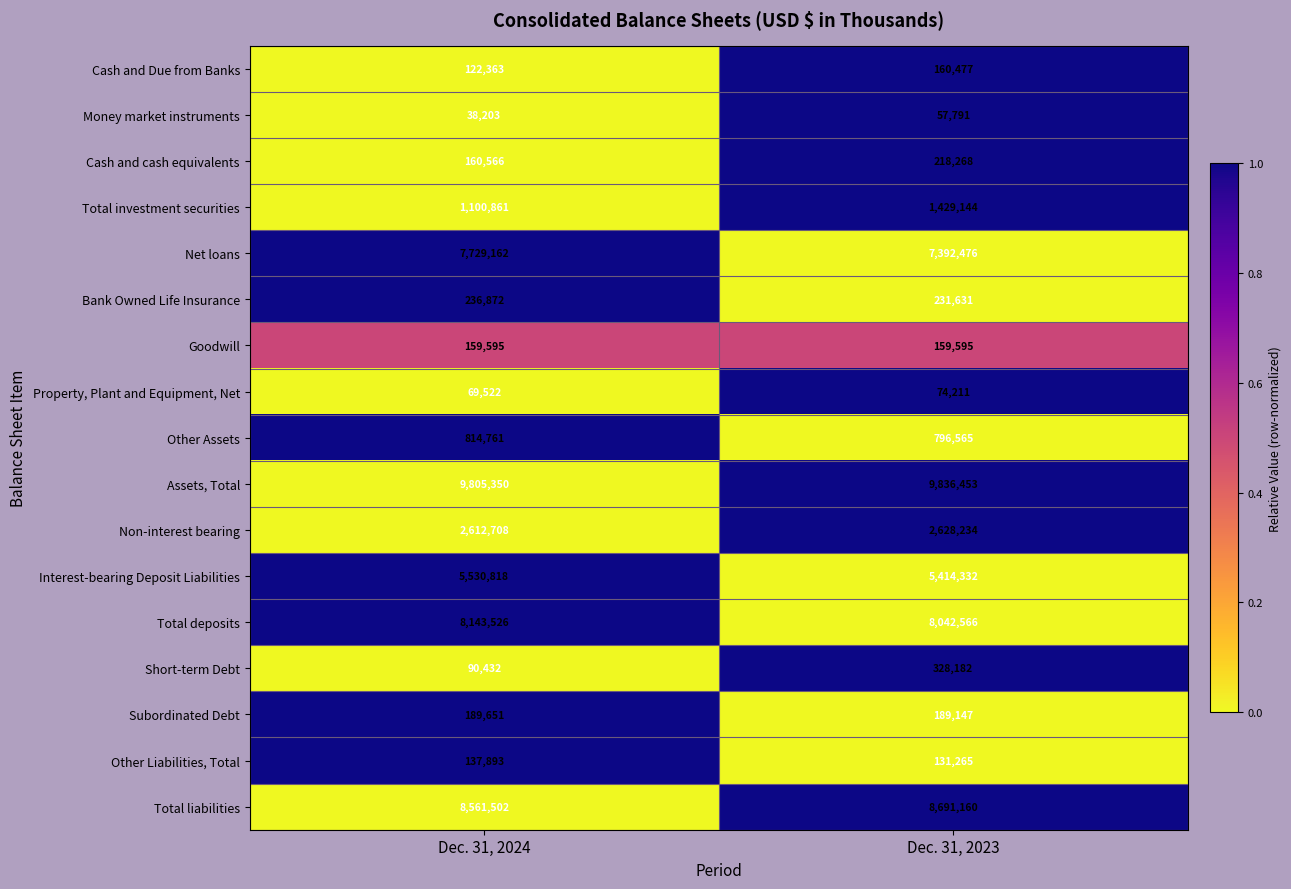

Which label corresponds to the largest value in the chart?

Dec. 31, 2023